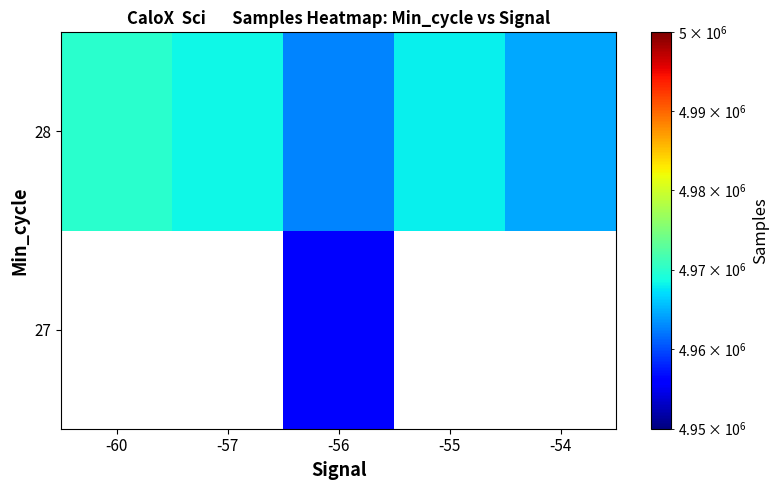

Is it true that 28 equals 4968409.5 at -57?

True